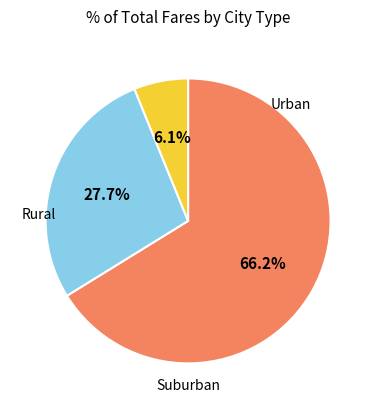

Is there any slice that represents more than half of the pie?

Yes